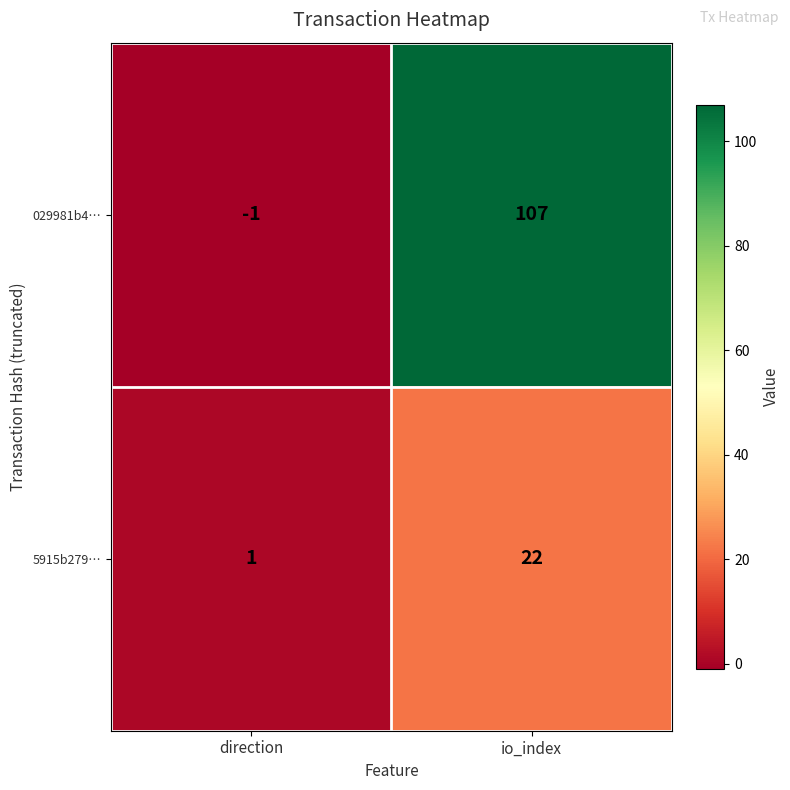

Reading right to left, transcribe all the data shown in this chart.

029981b4…: io_index=107	direction=-1
5915b279…: io_index=22	direction=1